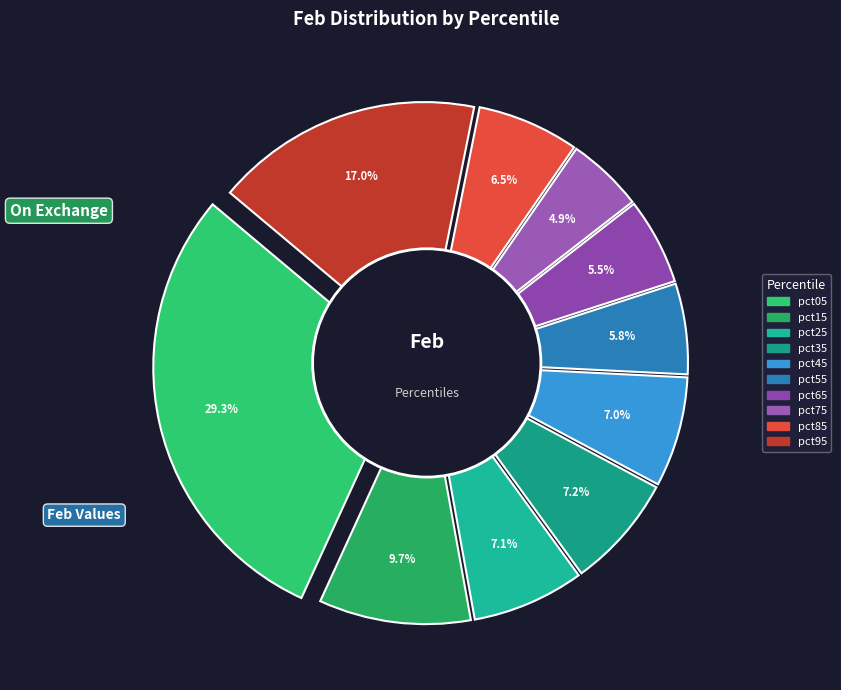

Count the number of slices in the pie.

10